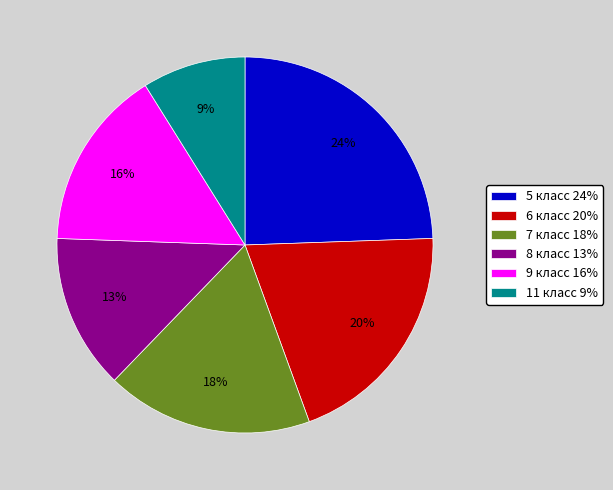

Is there any slice that represents more than half of the pie?

No